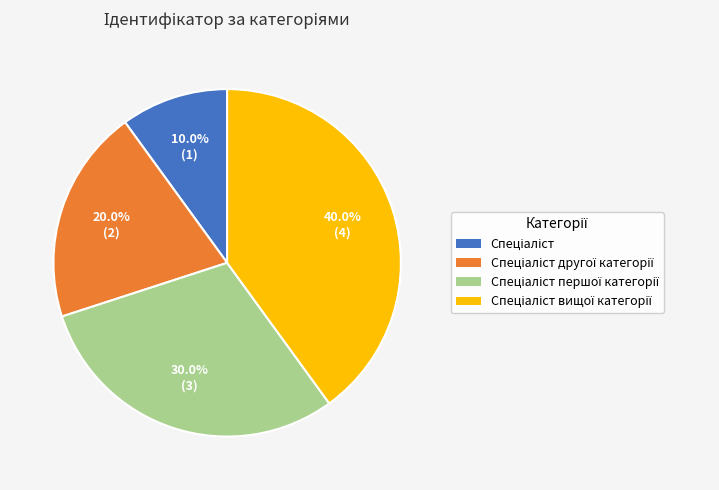

Is there a majority slice in this chart?

No